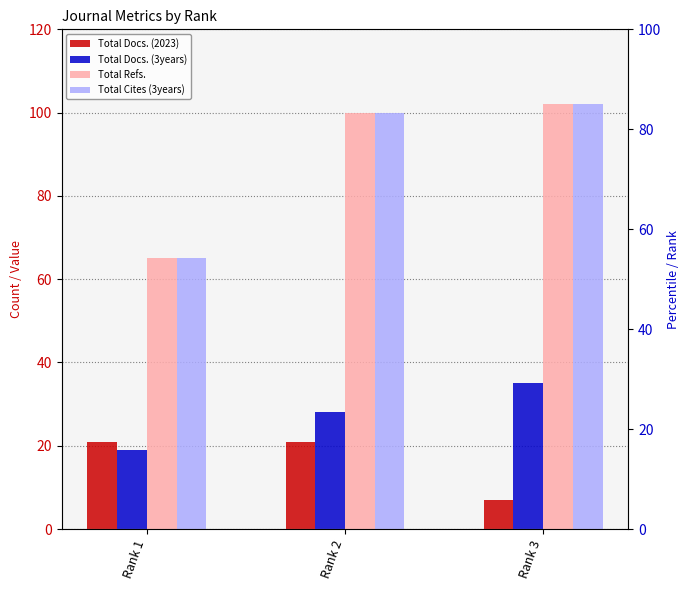

What is the sum of all Total Docs. (2023) values?

49